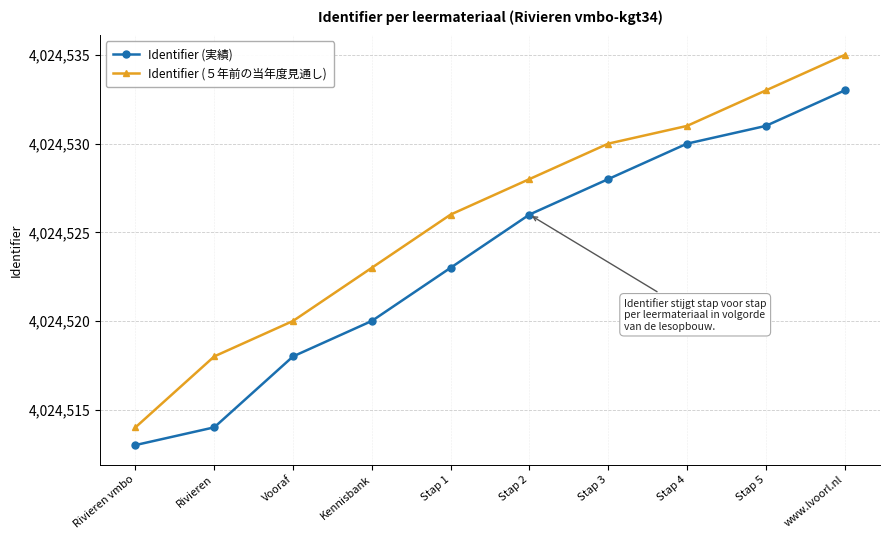

How many distinct data groups are displayed?

2